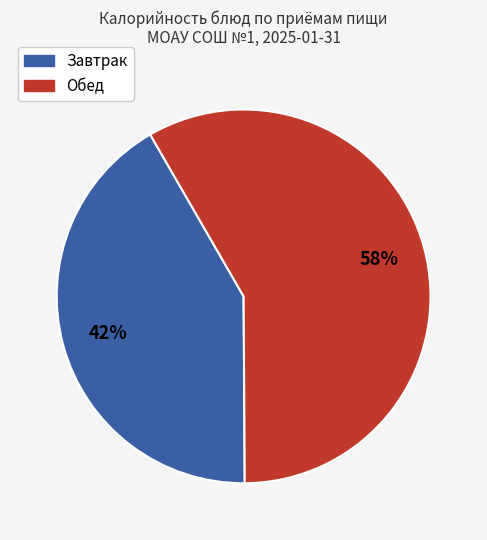

To the nearest percent, what is the average slice percentage?

50%